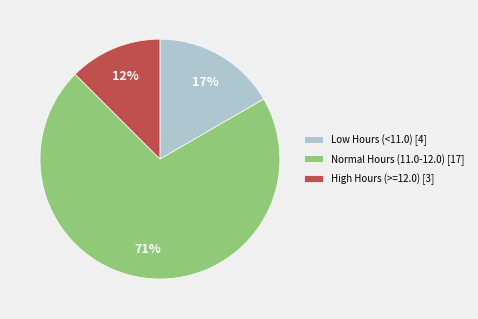

To the nearest percent, what percentage of the pie is Low Hours (<11.0) [4]?

17%